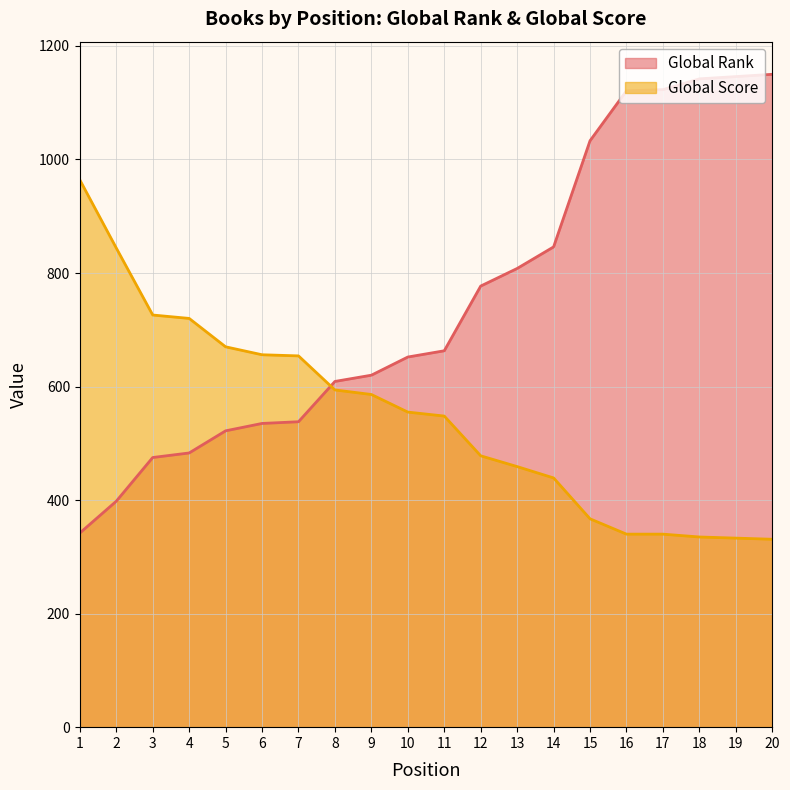

What is the total value across all series at 7?

1192